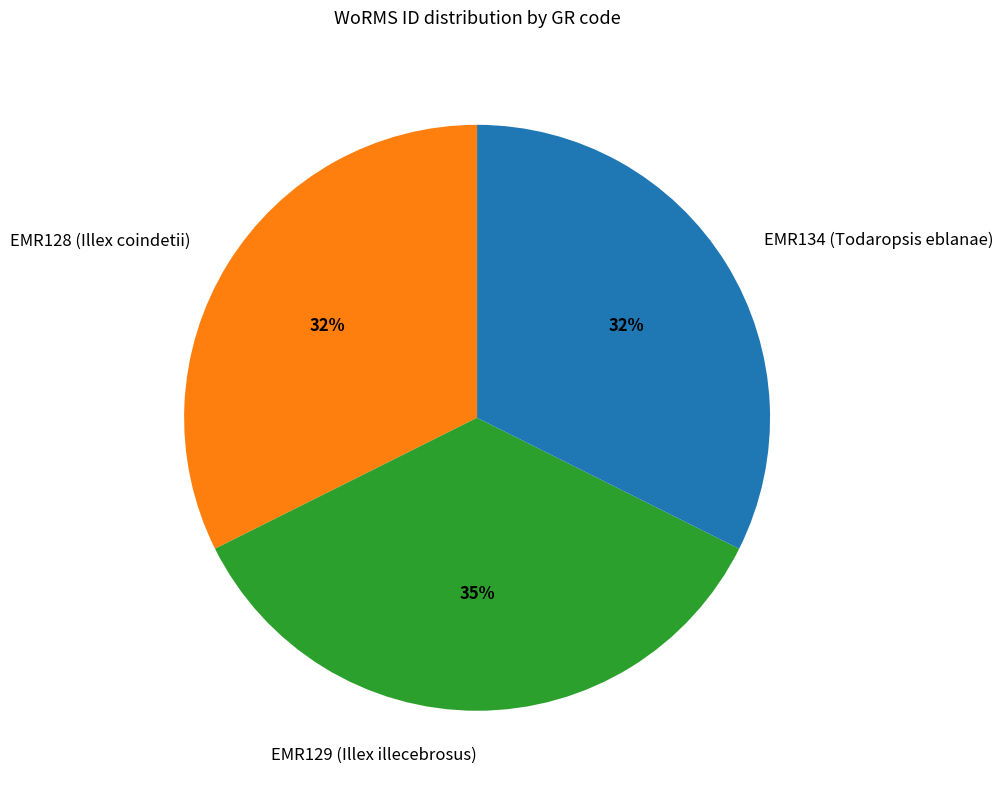

How many segments does this pie chart have?

3